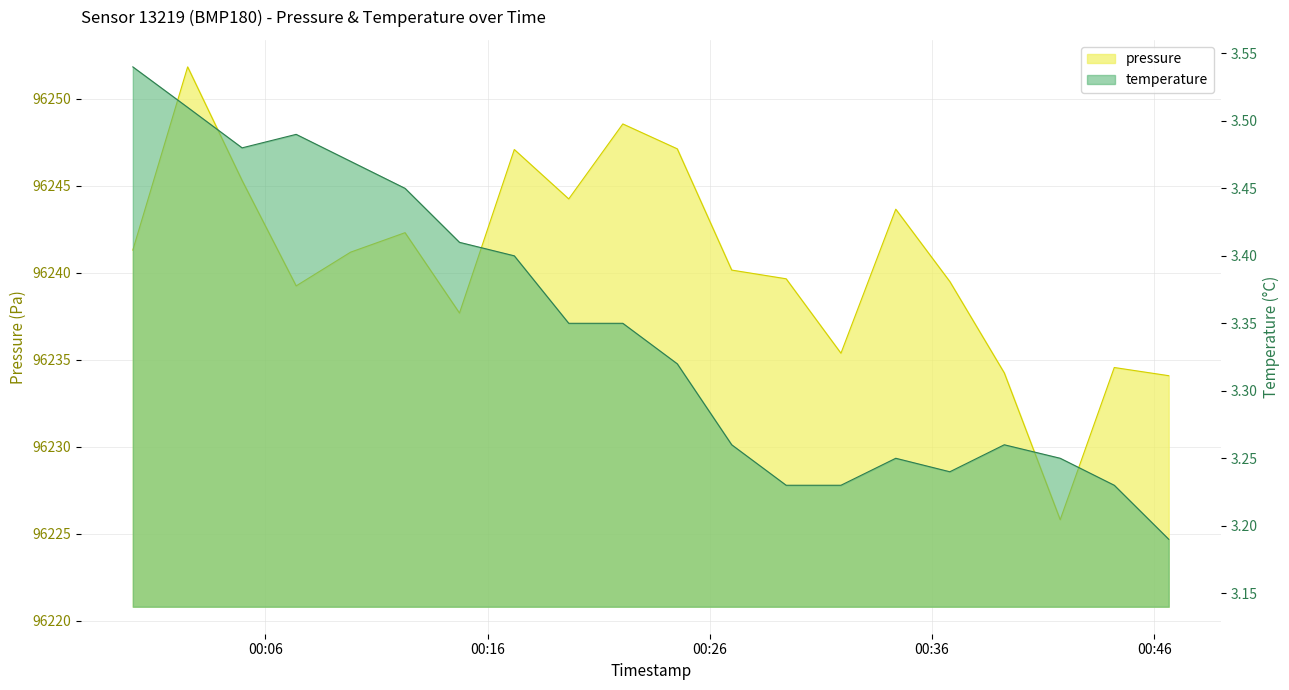

The value of pressure at 2023-04-06T00:07:23 is 37556.8. True or false?

False